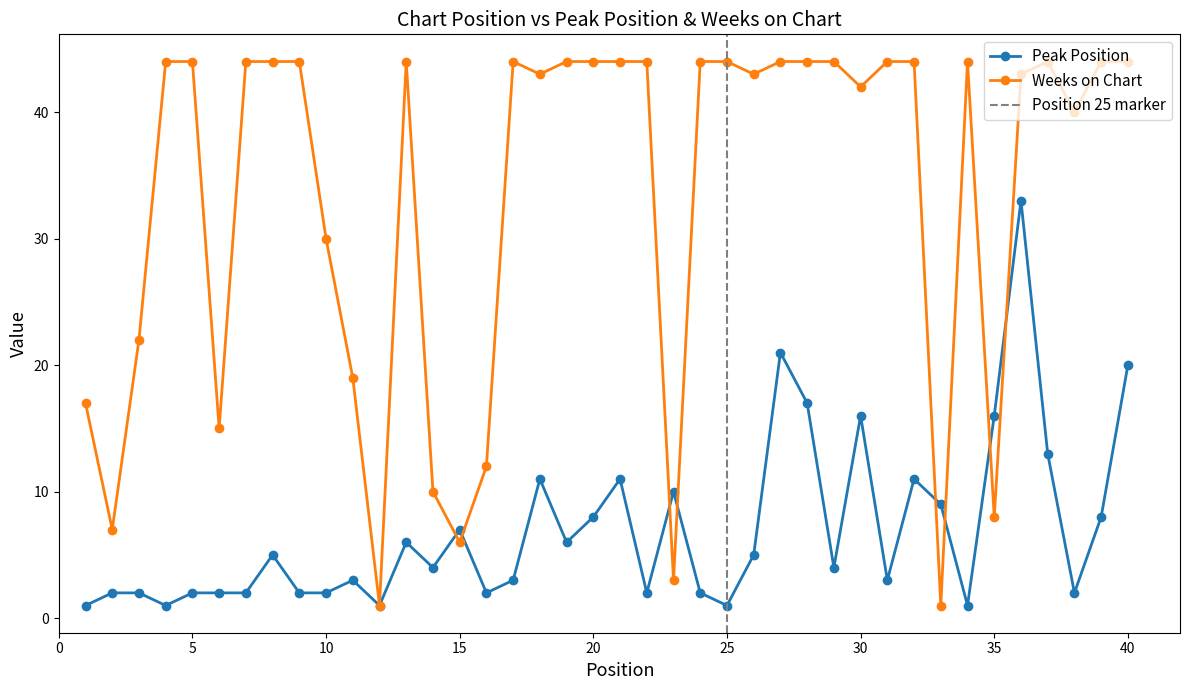

Which series has the largest range (max minus min)?

Weeks on Chart